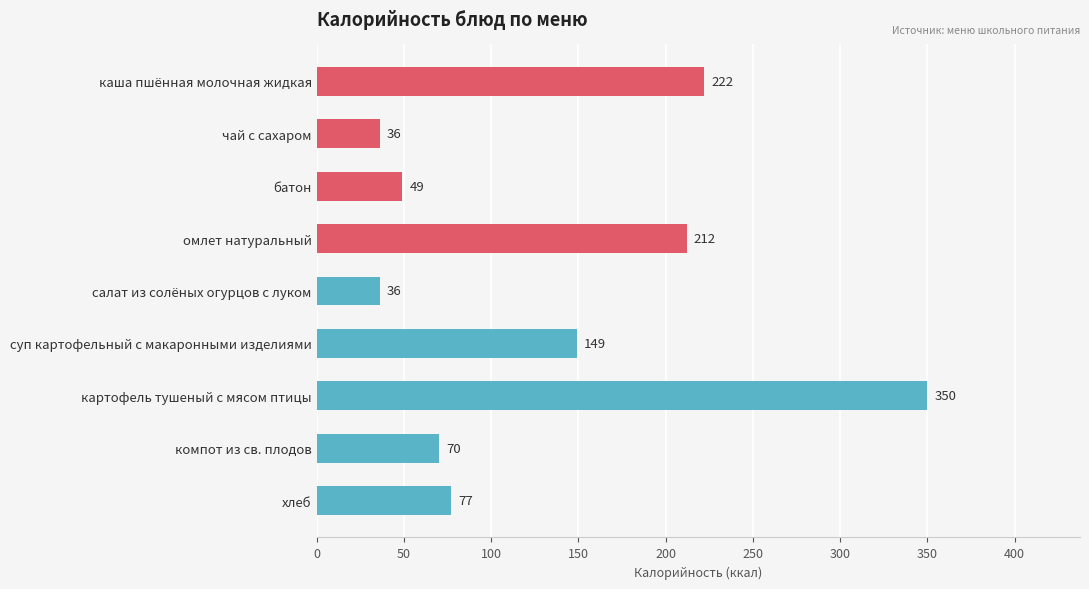

Which has a higher value, омлет натуральный or батон?

омлет натуральный